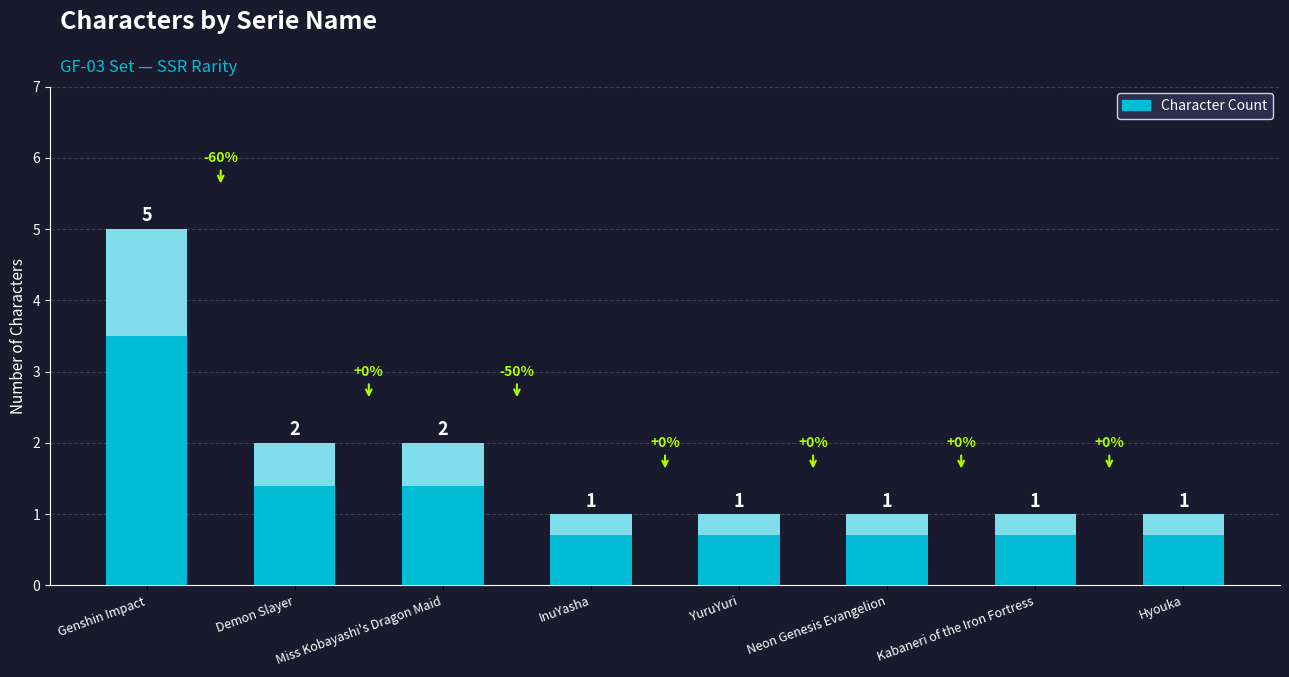

Reading left to right, list all the values displayed in this chart.

Genshin Impact=5	Demon Slayer=2	Miss Kobayashi's Dragon Maid=2	InuYasha=1	YuruYuri=1	Neon Genesis Evangelion=1	Kabaneri of the Iron Fortress=1	Hyouka=1